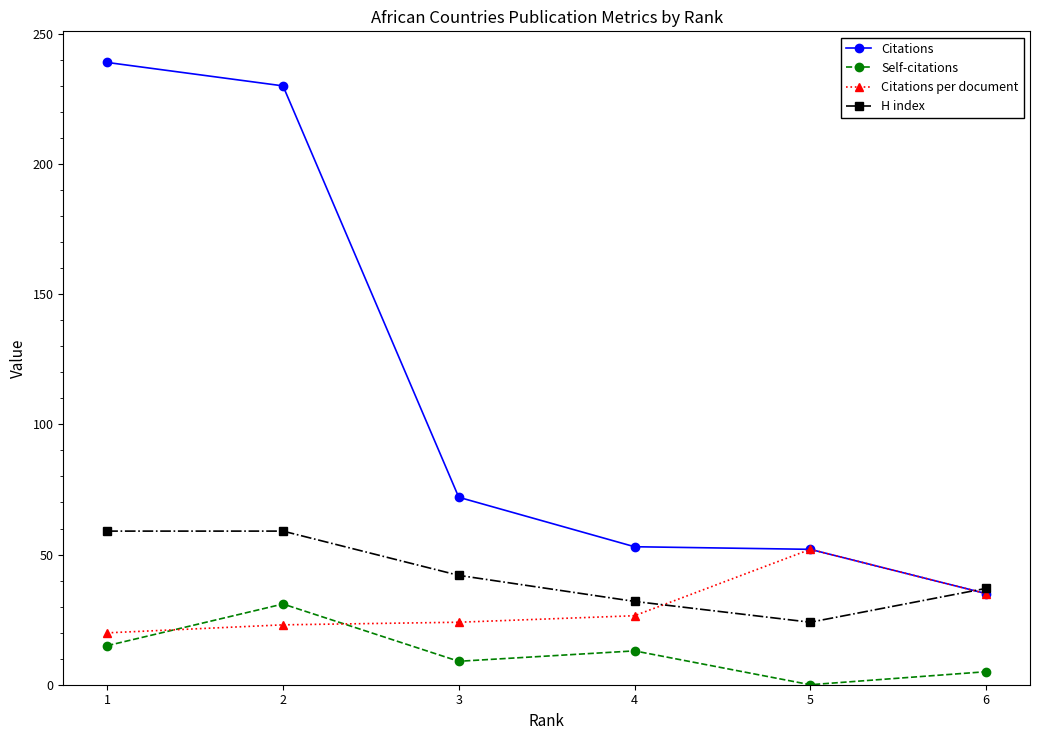

After their last crossing, which series has the higher values: Self-citations or Citations per document?

Citations per document